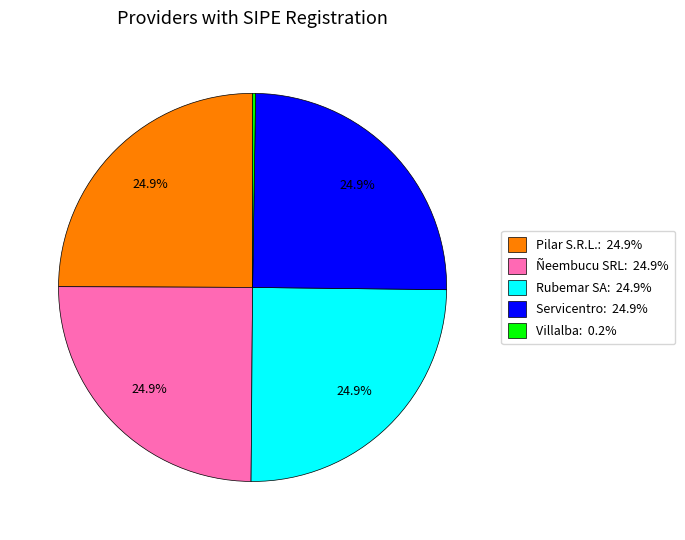

Is there any slice that represents more than half of the pie?

No